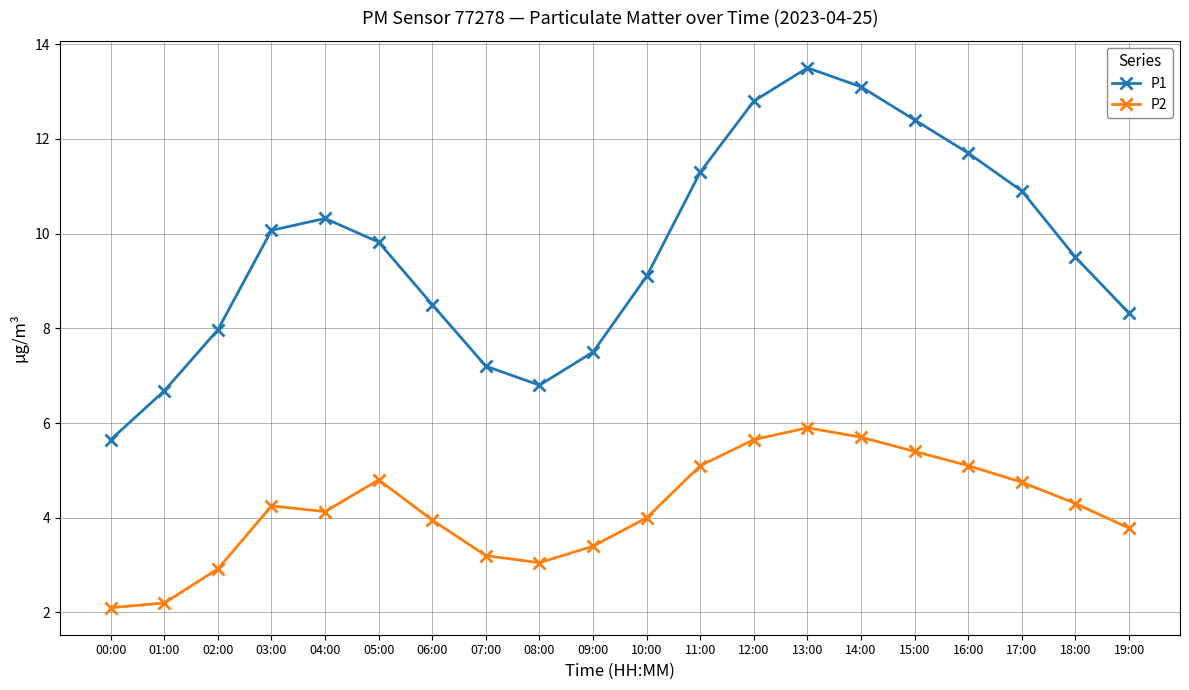

At which category does P1 reach its first local peak?

04:00